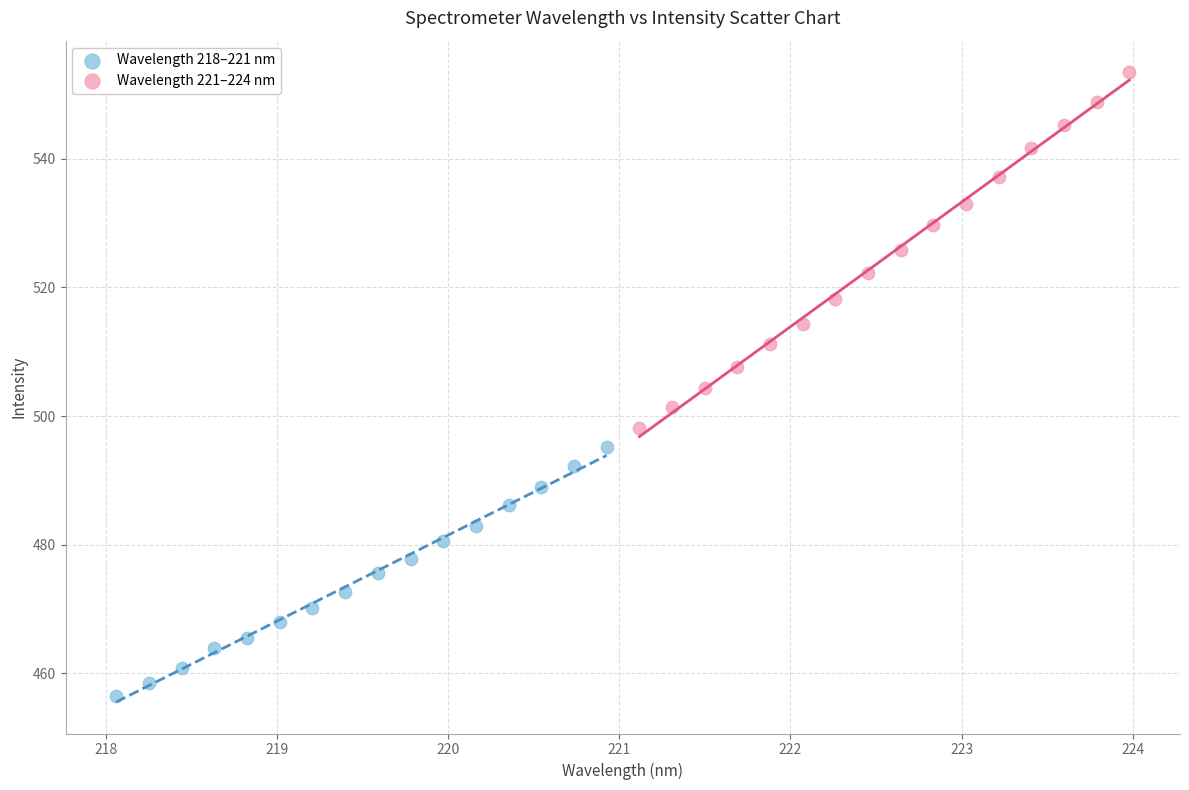

Which series contains the lowest Y value?

Wavelength 218–221 nm